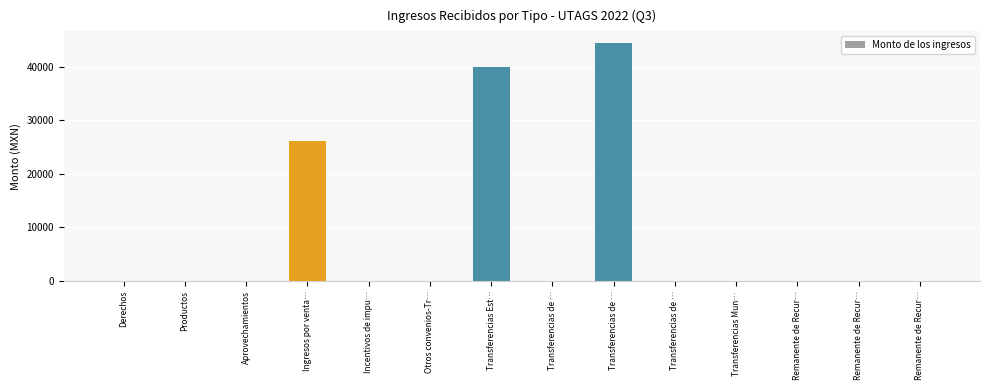

Where is the data nearest to the value 22198?

Ingresos por venta…